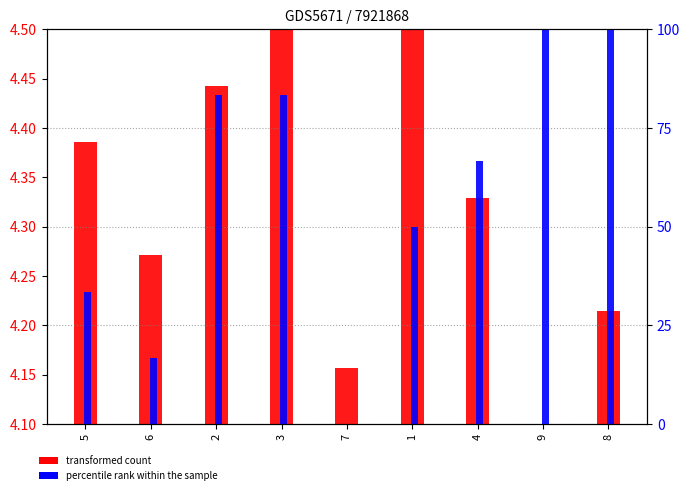

Rank the categories by transformed count value from lowest to highest.

9, 7, 8, 6, 4, 5, 2, 3, 1